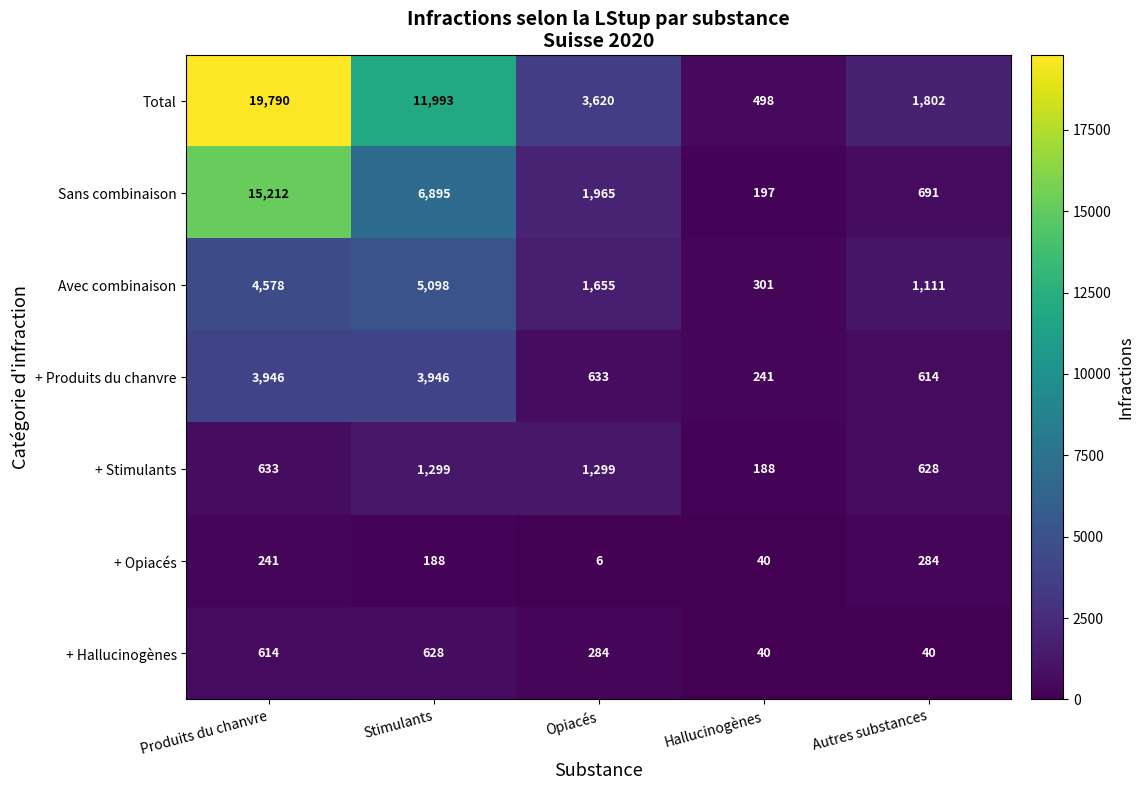

What is the sum of the + Stimulants values at Opiacés and Autres substances?

1927